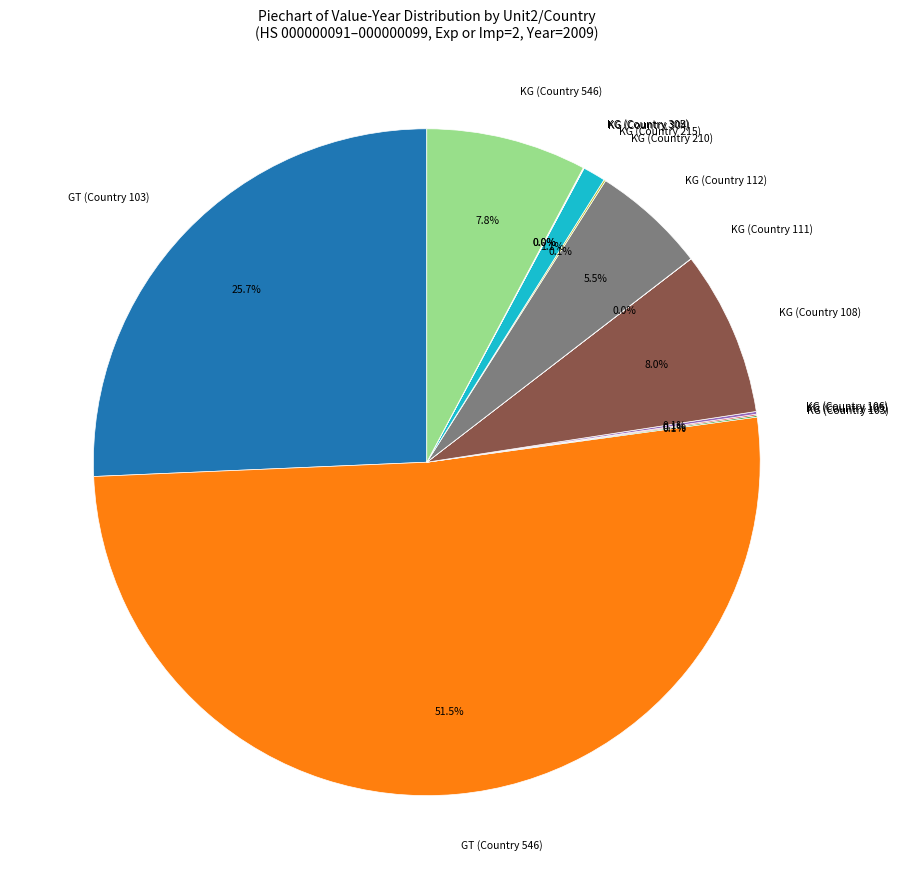

Does KG (Country 215) represent more than half of the total?

No